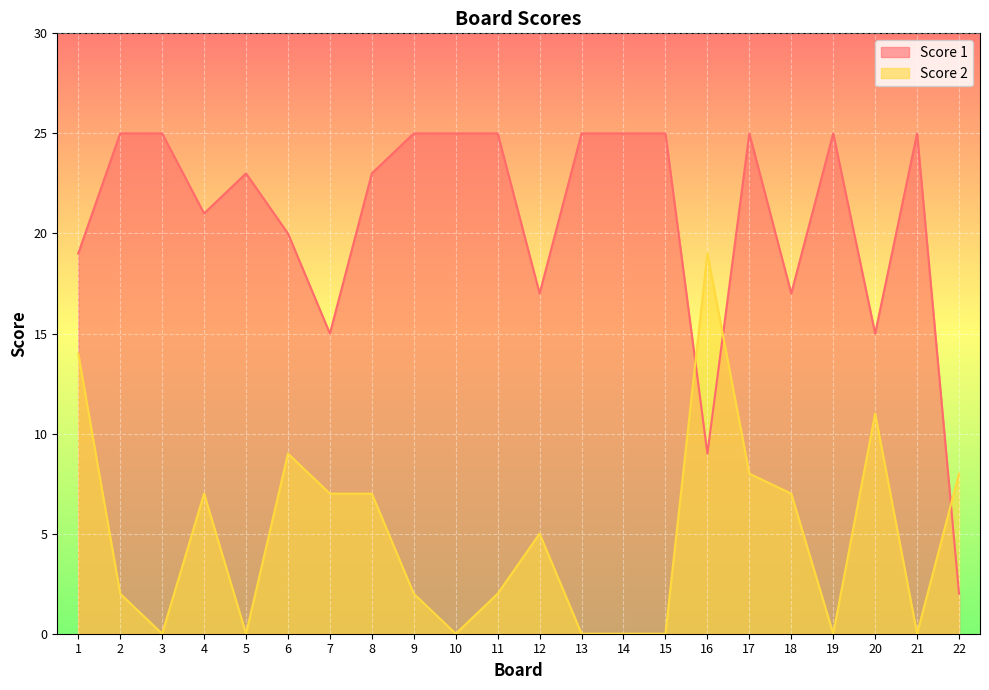

Rank the categories by Score 2 value from lowest to highest.

3, 5, 10, 13, 14, 15, 19, 21, 2, 9, 11, 12, 4, 7, 8, 18, 17, 22, 6, 20, 1, 16